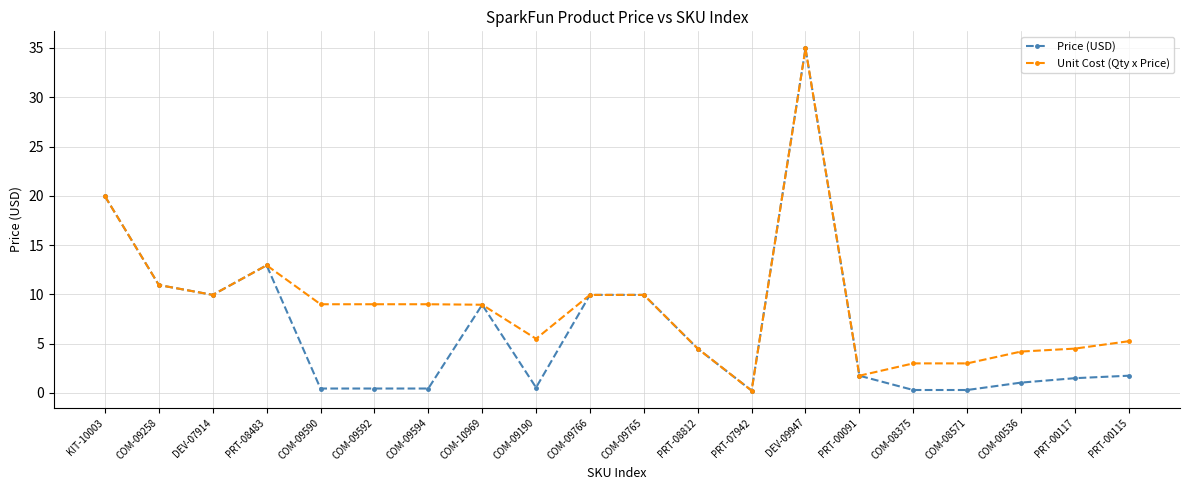

At how many categories does at least one series exceed 26?

1